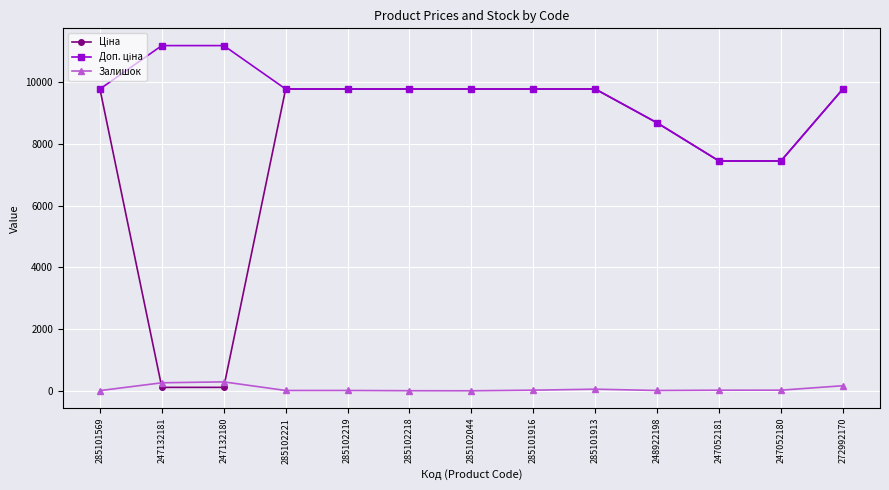

At how many categories does at least one series exceed 1503?

13